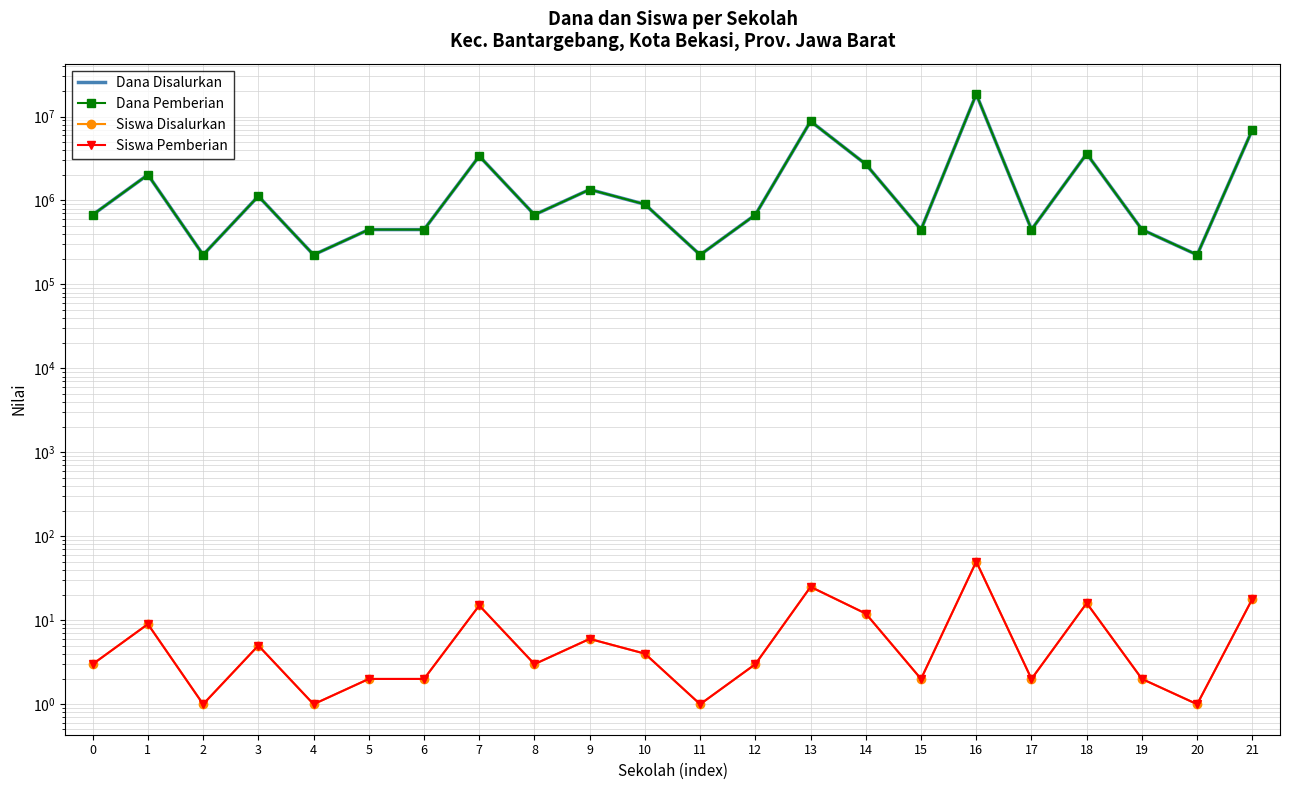

List the series in order of their peak value, lowest first.

Siswa Disalurkan, Siswa Pemberian, Dana Disalurkan, Dana Pemberian